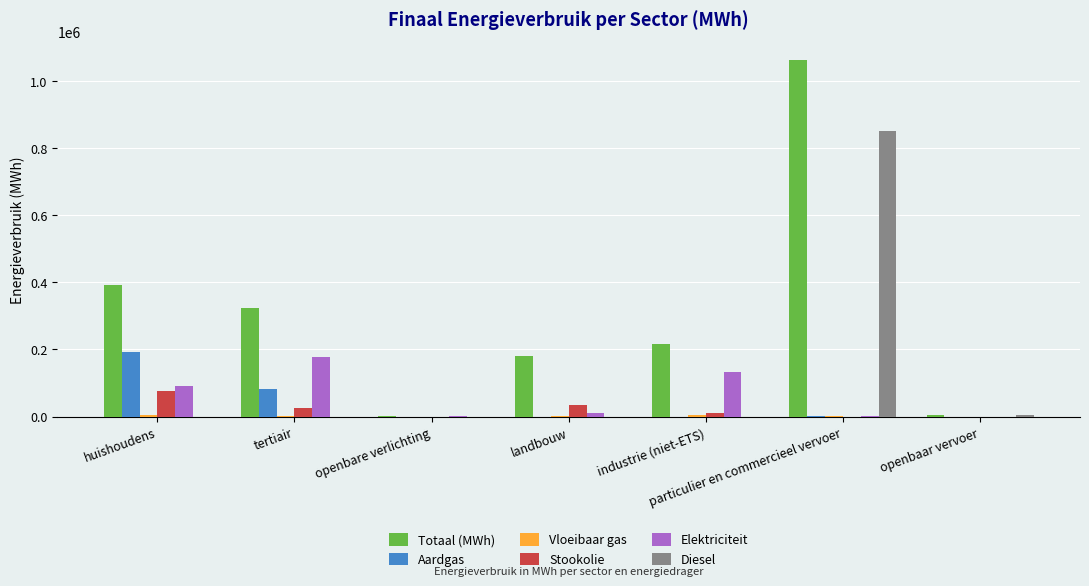

The Diesel series shows 292635.4 at particulier en commercieel vervoer. True or false?

False